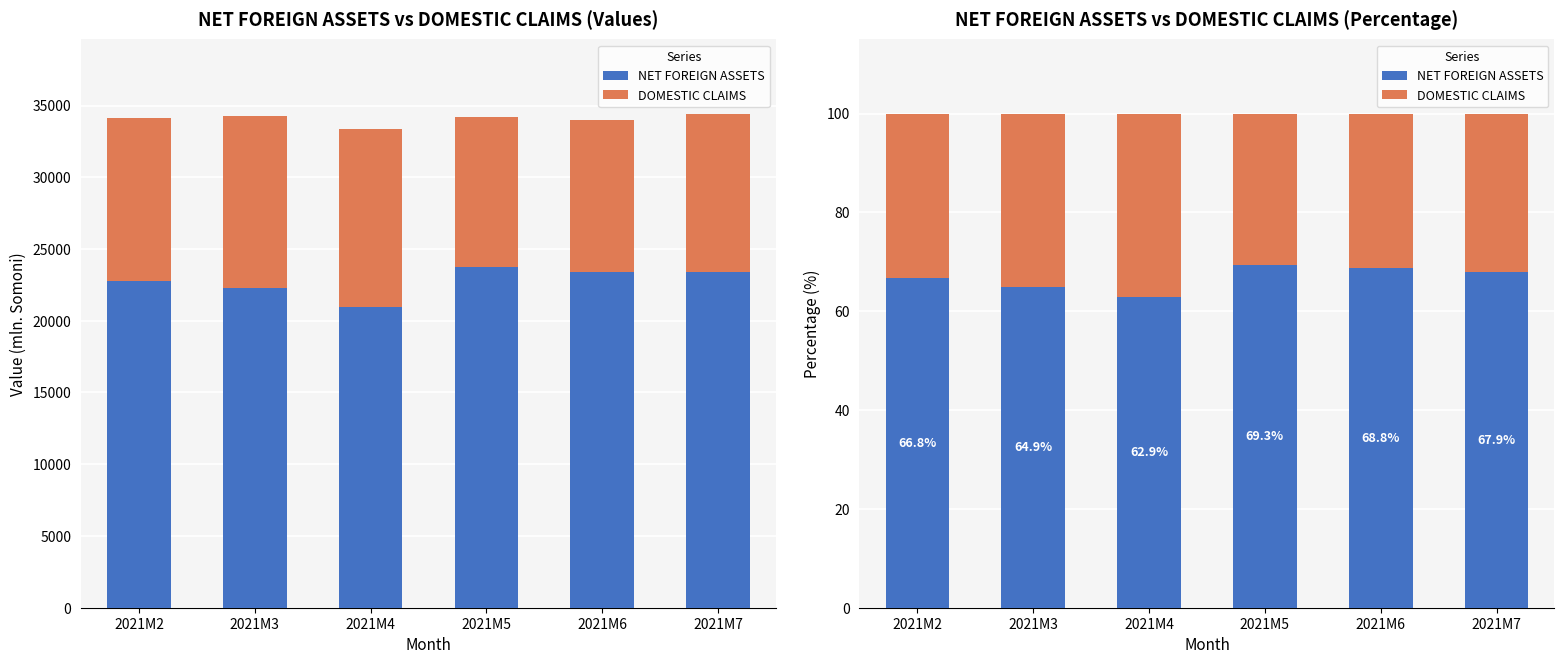

What is the difference between the maximum and minimum values in the DOMESTIC CLAIMS series?

6.4